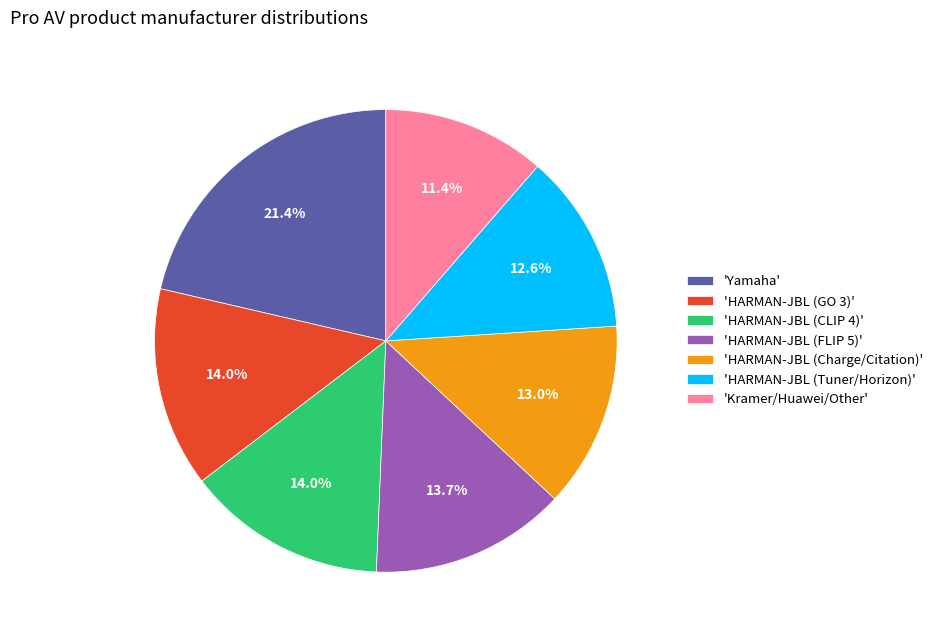

Does any single category account for the majority?

No